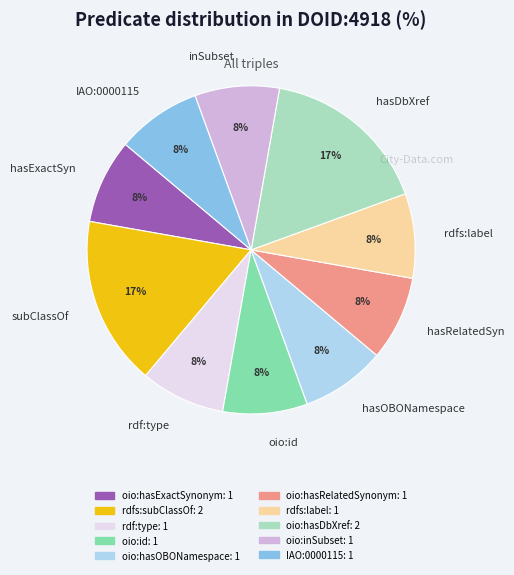

How many segments does this pie chart have?

10